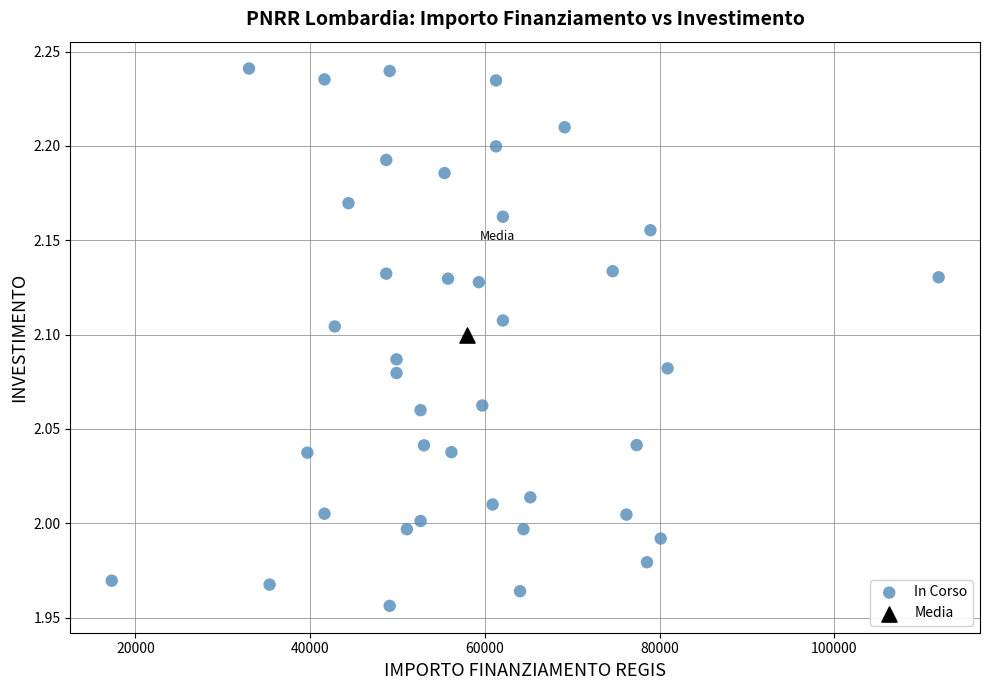

What are all the series names shown in the legend?

In Corso, Media